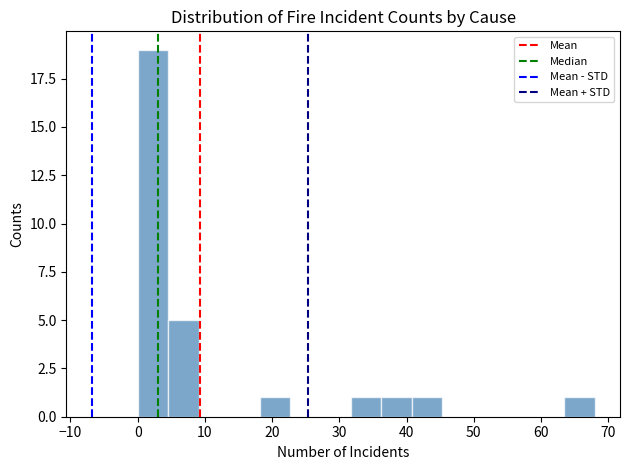

Reading left to right, list every bar in this chart as the range it spans on the x-axis followed by its height. Neither the bar edges nor the heights are printed on the chart, so give them approximately, as read against the axes.

0 to 5: 19
5 to 9: 5
9 to 14: 0
14 to 18: 0
18 to 23: 1
23 to 27: 0
27 to 32: 0
32 to 36: 1
36 to 41: 1
41 to 45: 1
45 to 50: 0
50 to 54: 0
54 to 59: 0
59 to 63: 0
63 to 68: 1